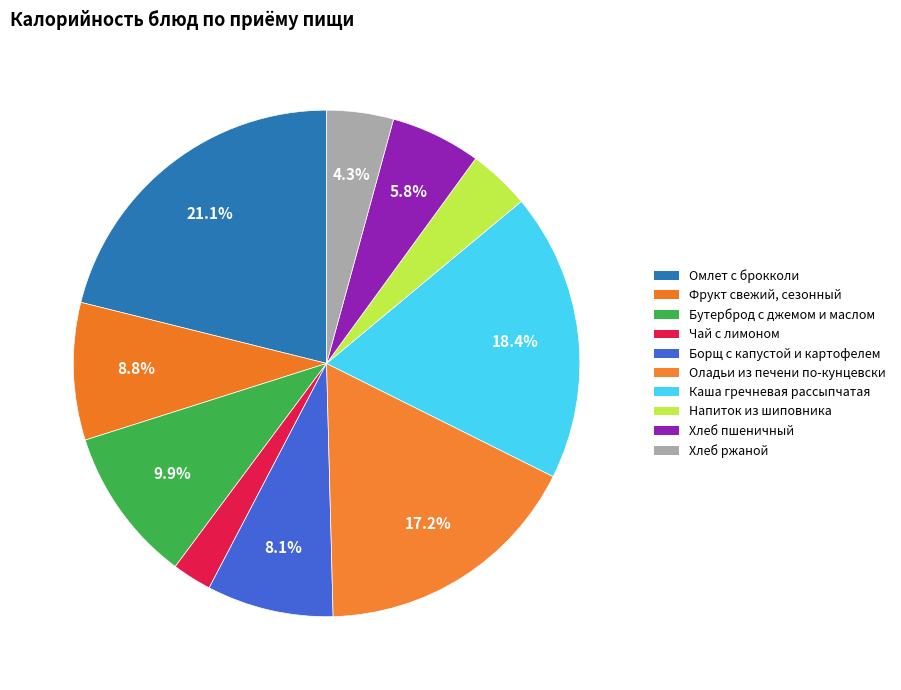

What percentage is the Каша гречневая рассыпчатая slice, to the nearest percent?

18%